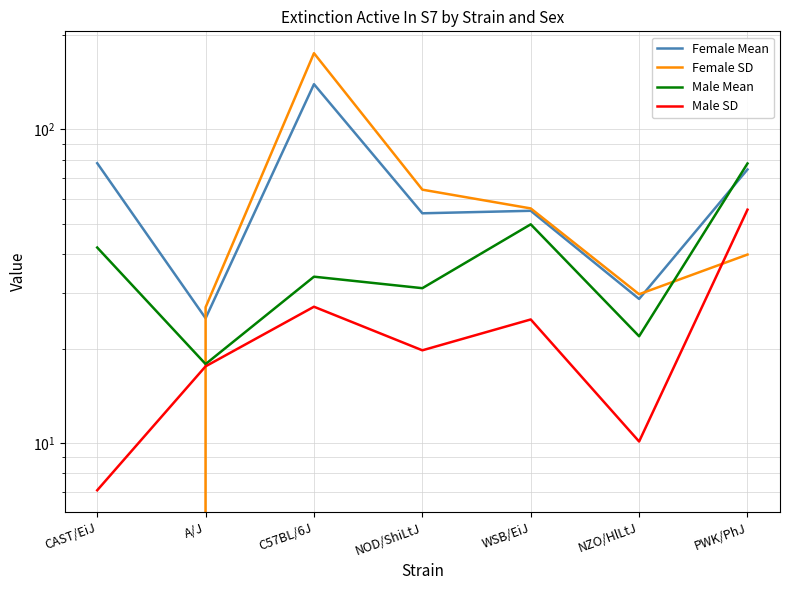

What value does the Female Mean series have at C57BL/6J?

139.3